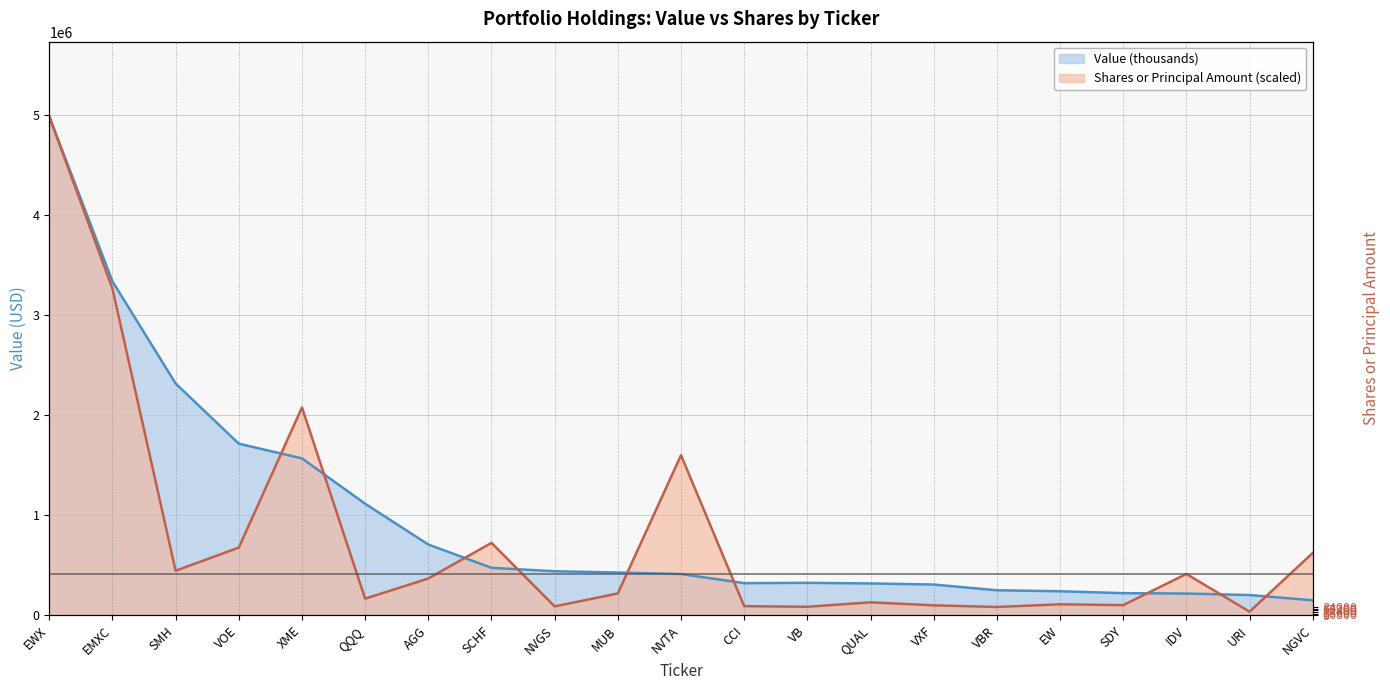

At which category does Value (thousands) reach its first local peak?

VB